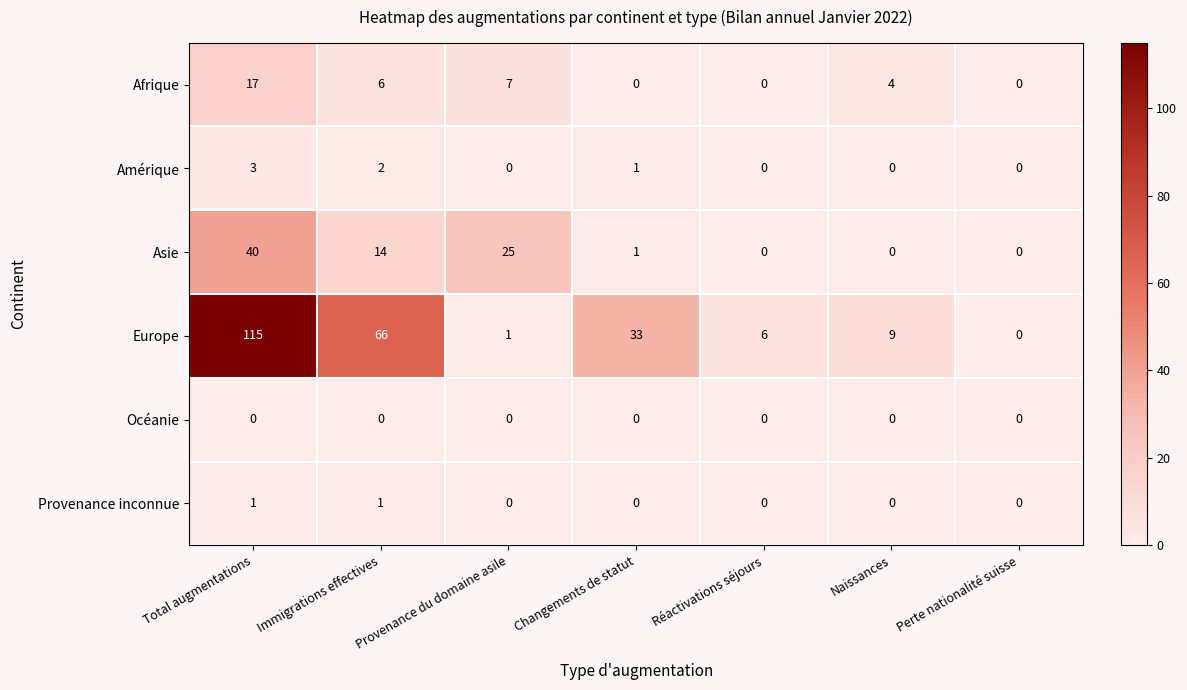

What is the difference between the highest and lowest values at Provenance du domaine asile?

25